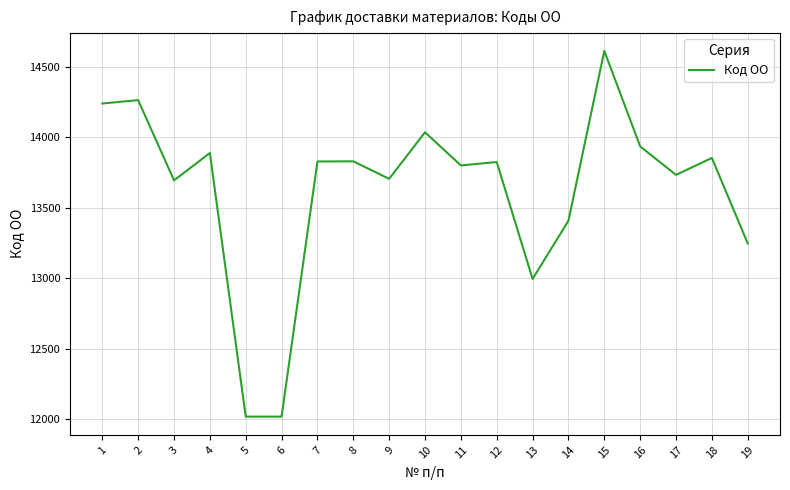

What is the greatest value displayed?

14613